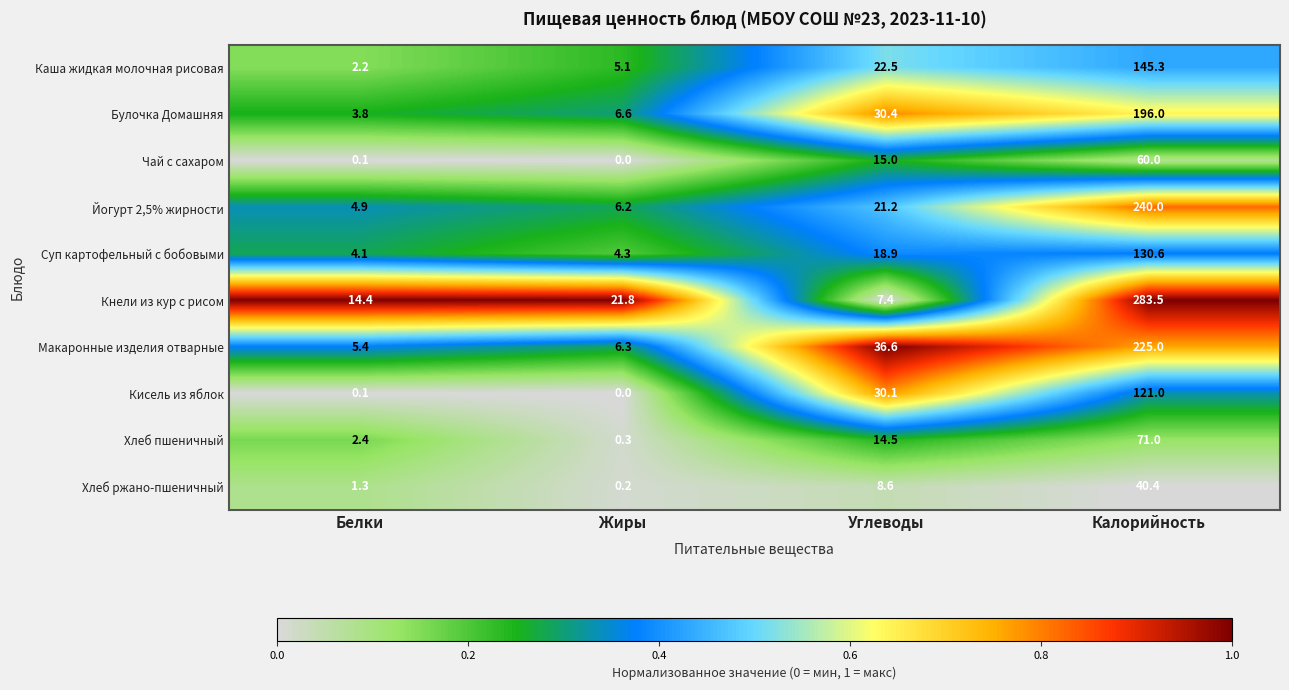

True or false: Хлеб ржано-пшеничный has a value of 0.2 at Жиры.

True